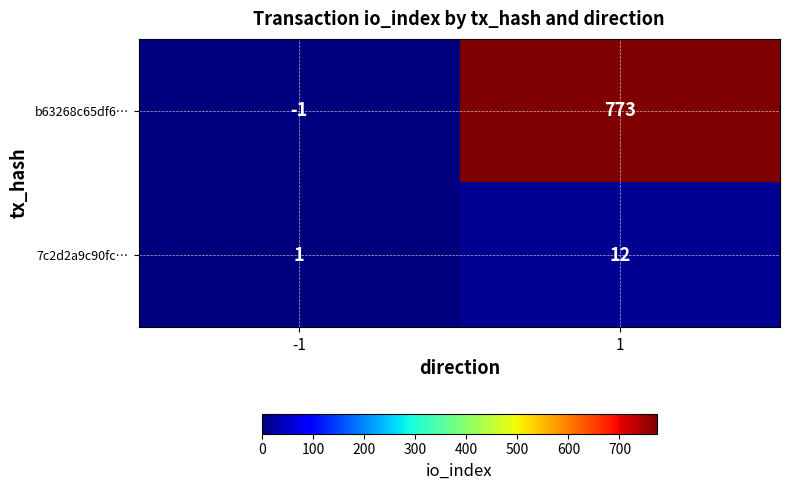

What is the difference between the highest and lowest values at 1?

761